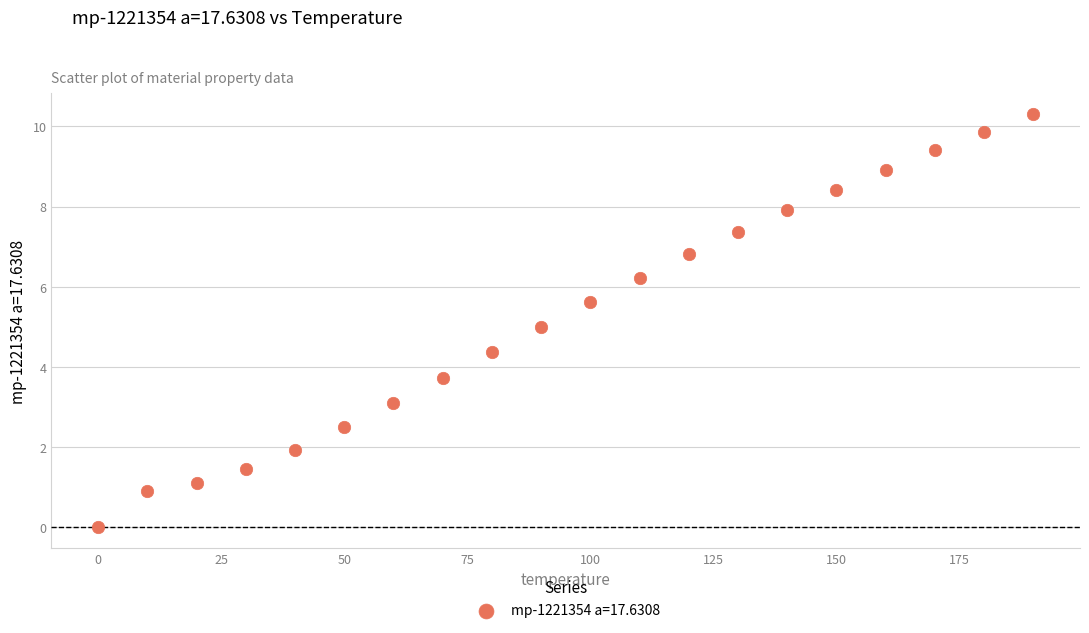

What is the range of X values (max minus min)?

190.0